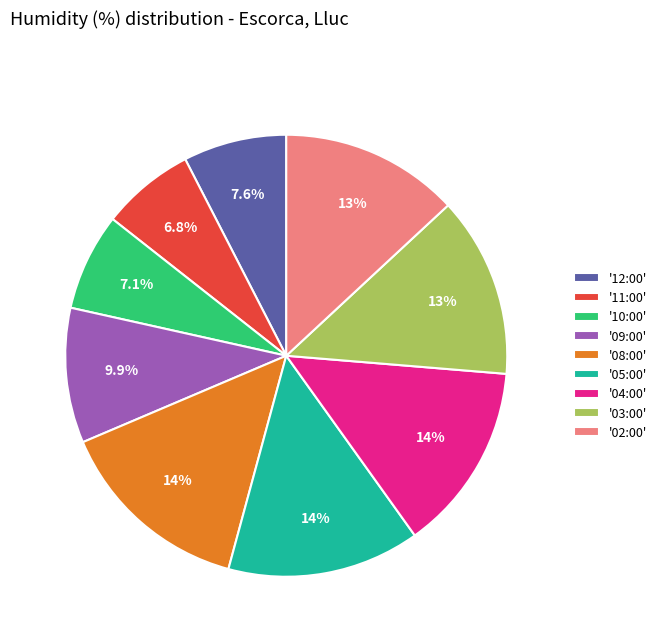

Is there a majority slice in this chart?

No